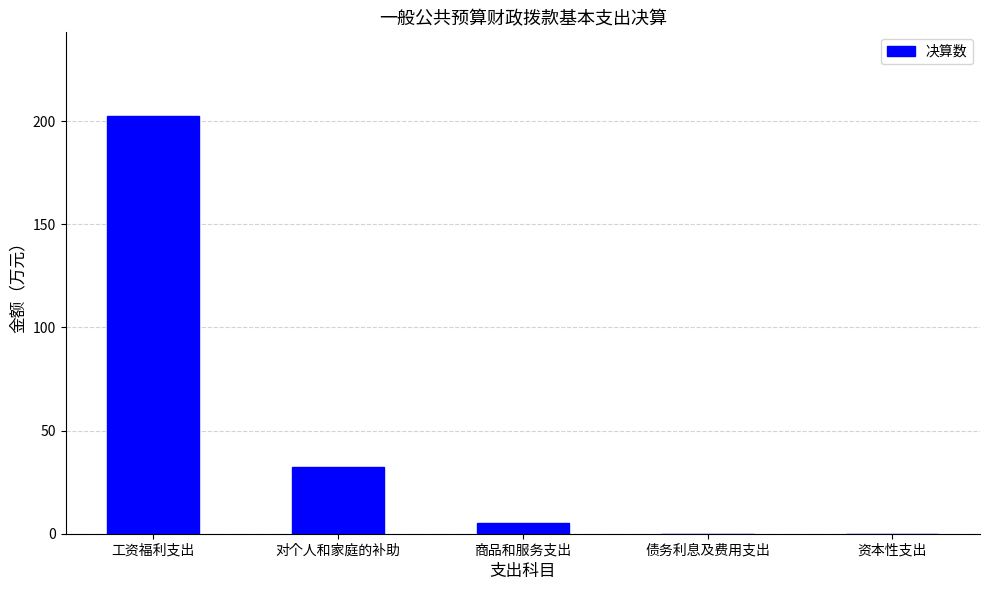

How many data points does each series have?

5